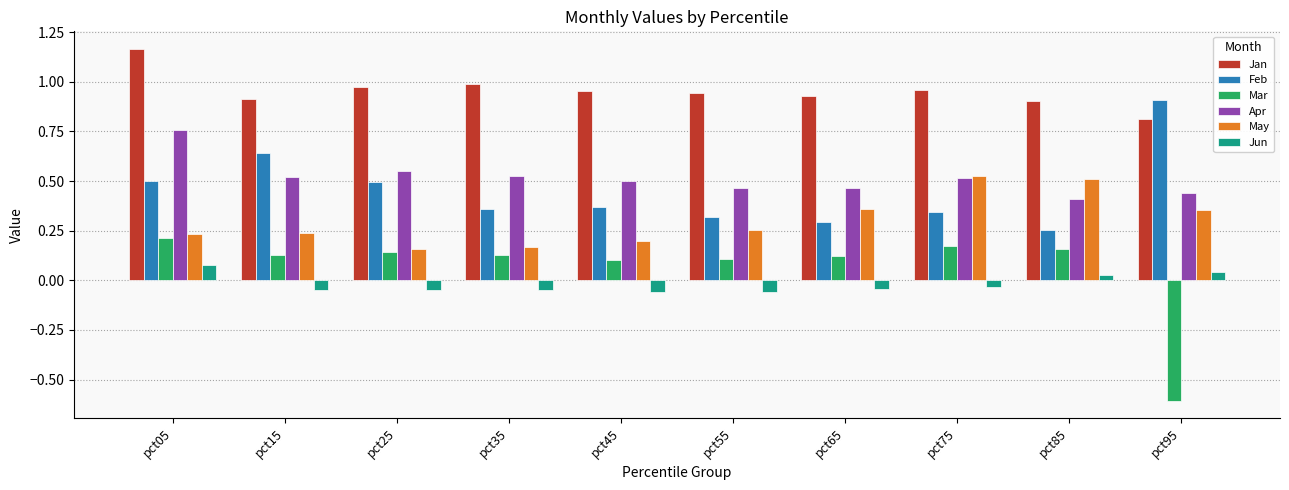

At pct15, list the series in order from largest to smallest.

Jan, Feb, Apr, May, Mar, Jun